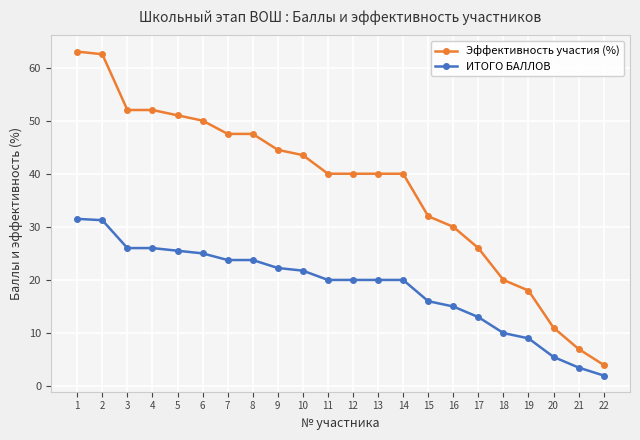

What is the lowest value of the ИТОГО БАЛЛОВ series?

2.0